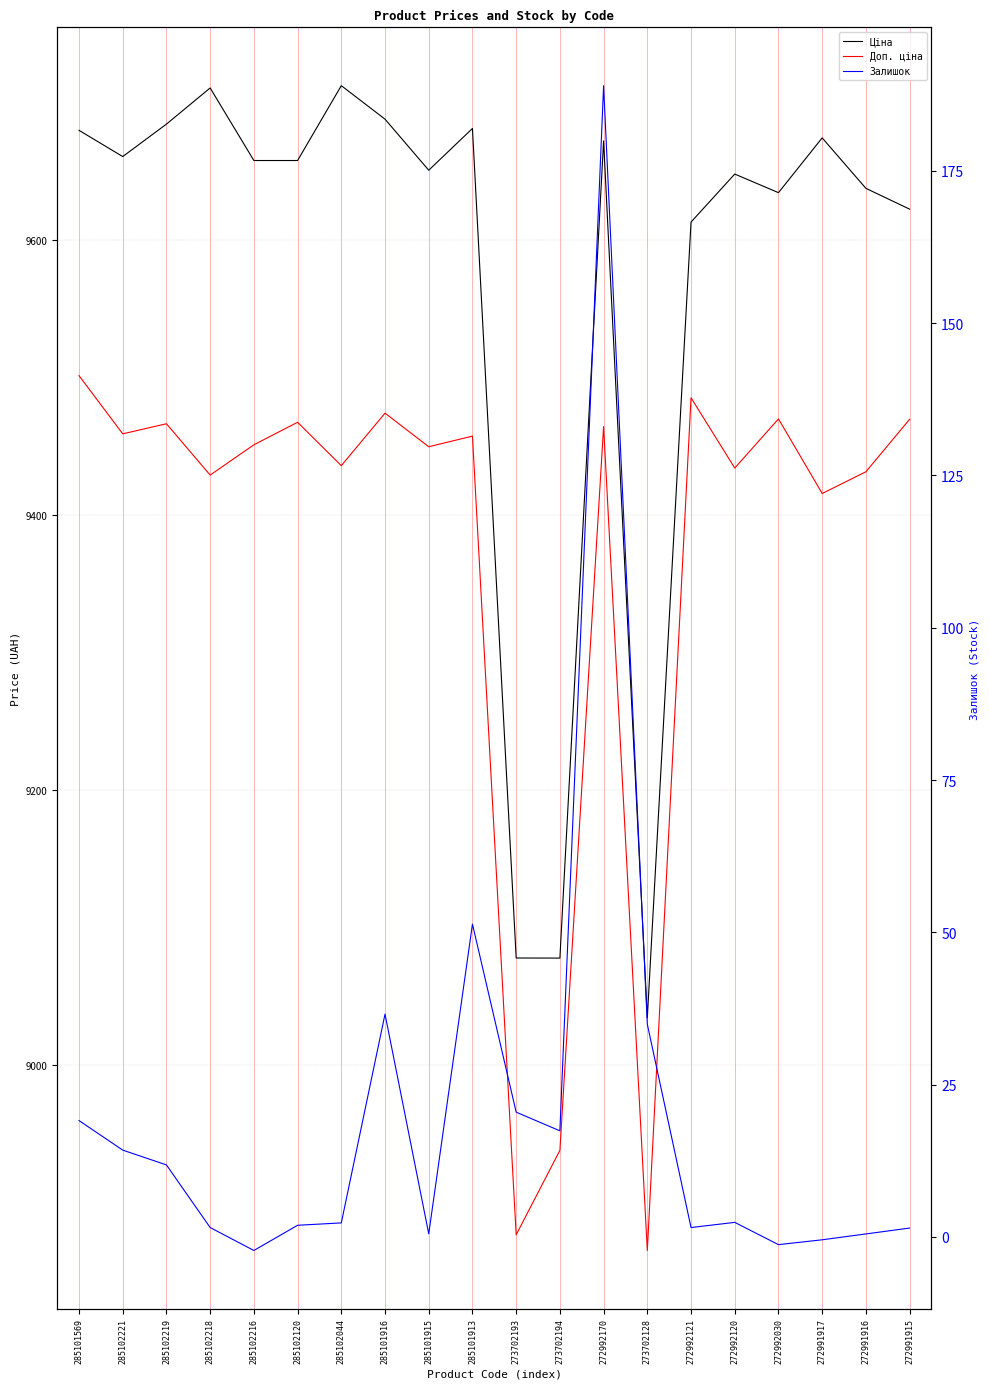

Where does the Залишок series first go above 2?

285101569